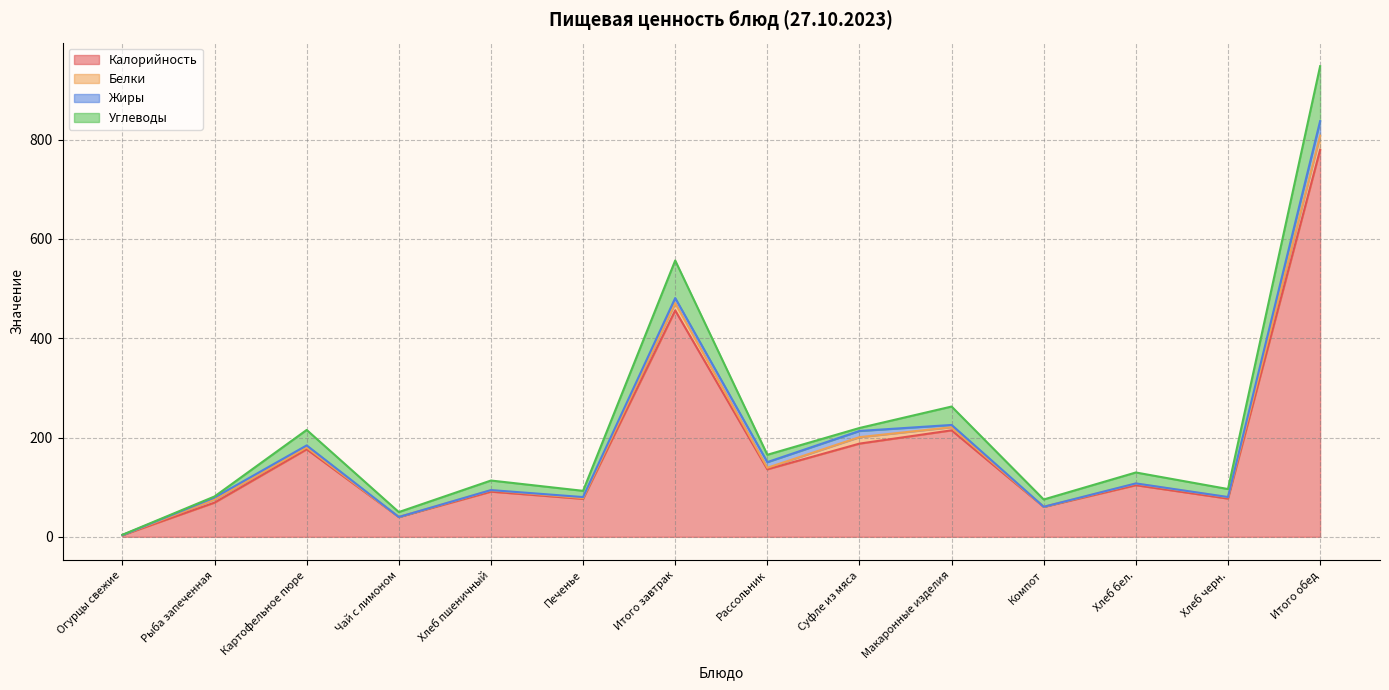

Where is the first local minimum for Калорийность?

Чай с лимоном